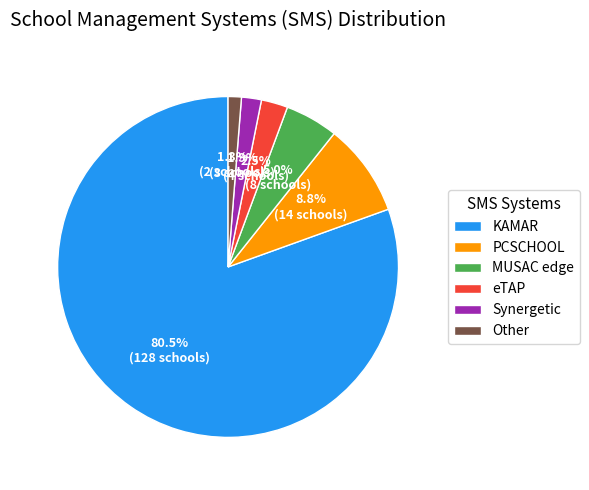

Between Other and MUSAC edge, which is larger?

MUSAC edge